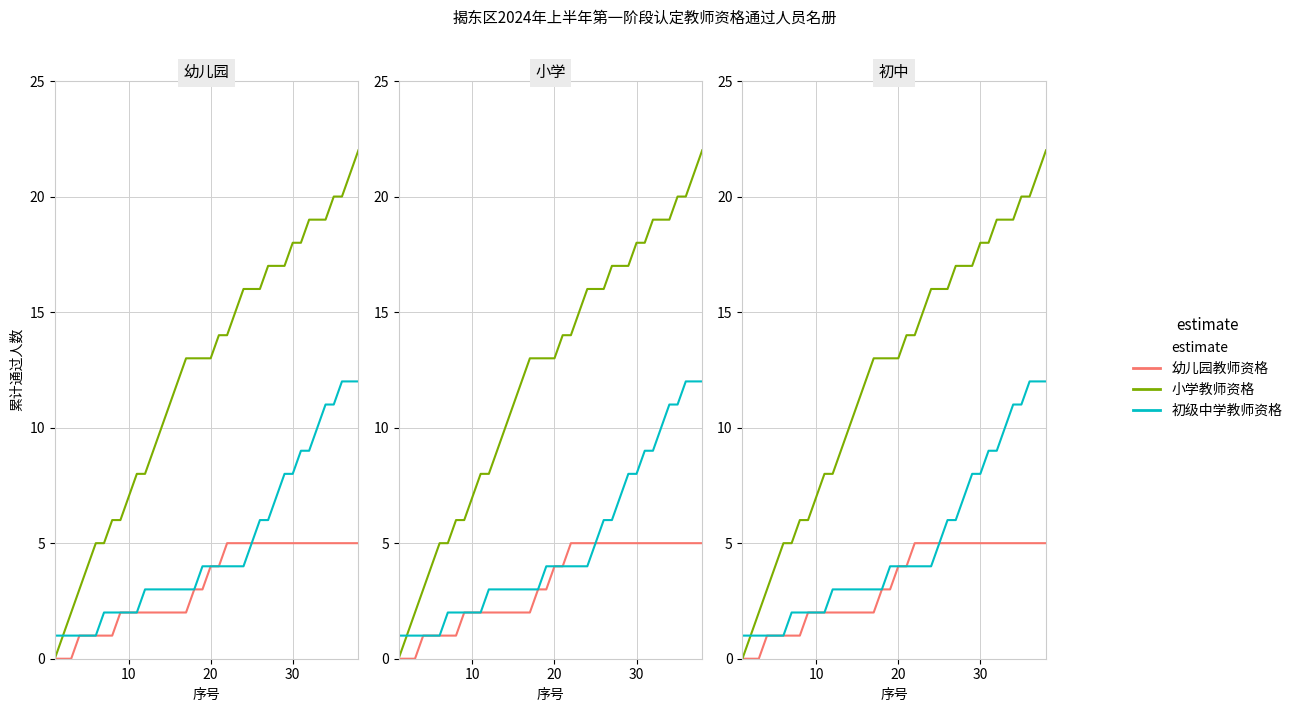

What is the difference between the maximum and minimum values in the 初级中学教师资格 series?

11